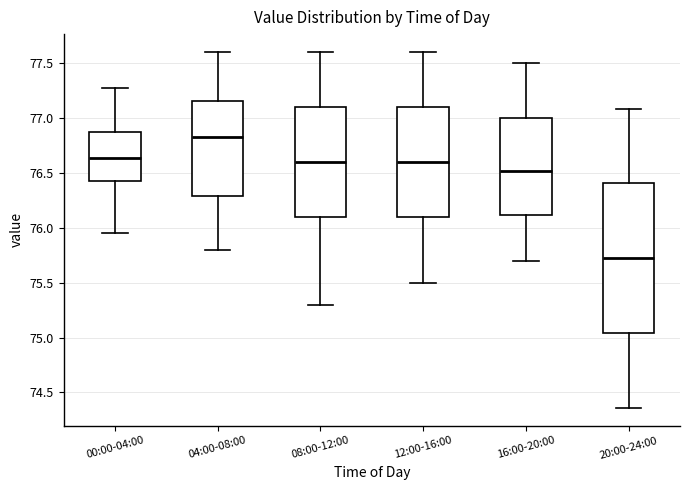

Where is the lower edge of the box for 00:00-04:00 on the y-axis? The values are not printed on the chart, so give them approximately, as read against the axis.

76.45